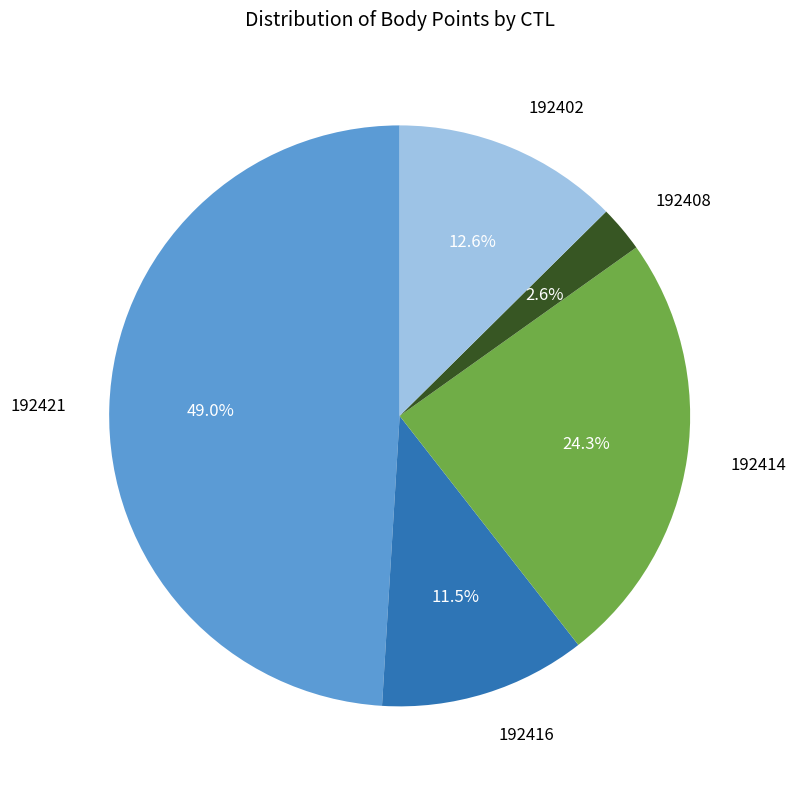

Is there a majority slice in this chart?

No